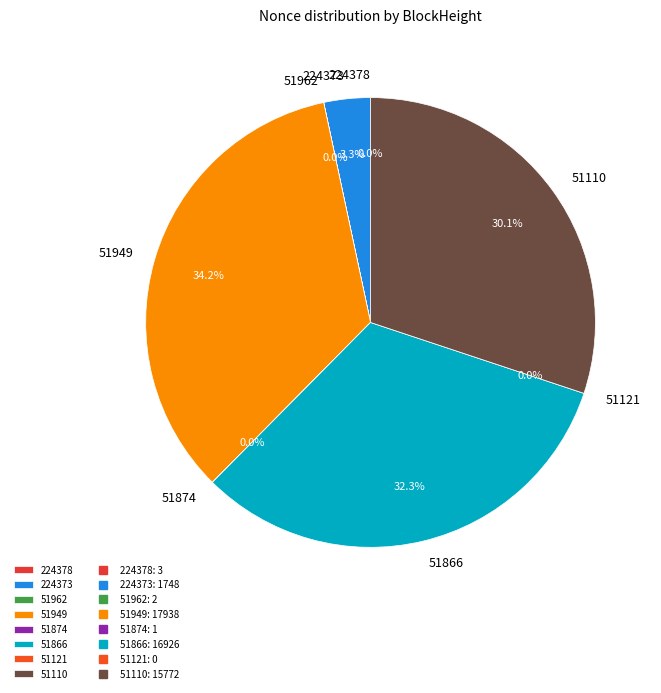

Is there a majority slice in this chart?

No